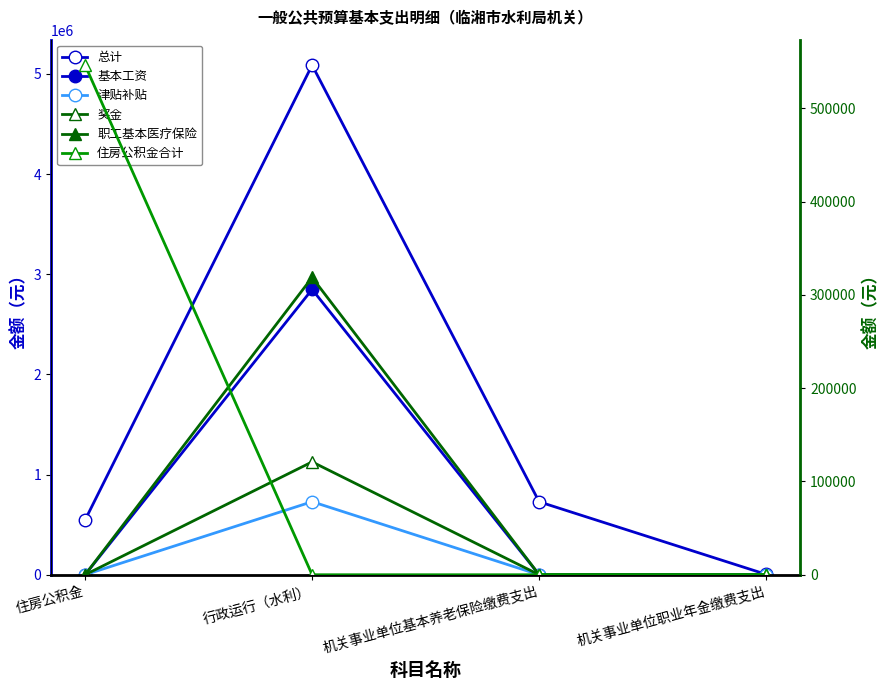

Which category has the highest value across all series?

行政运行（水利）